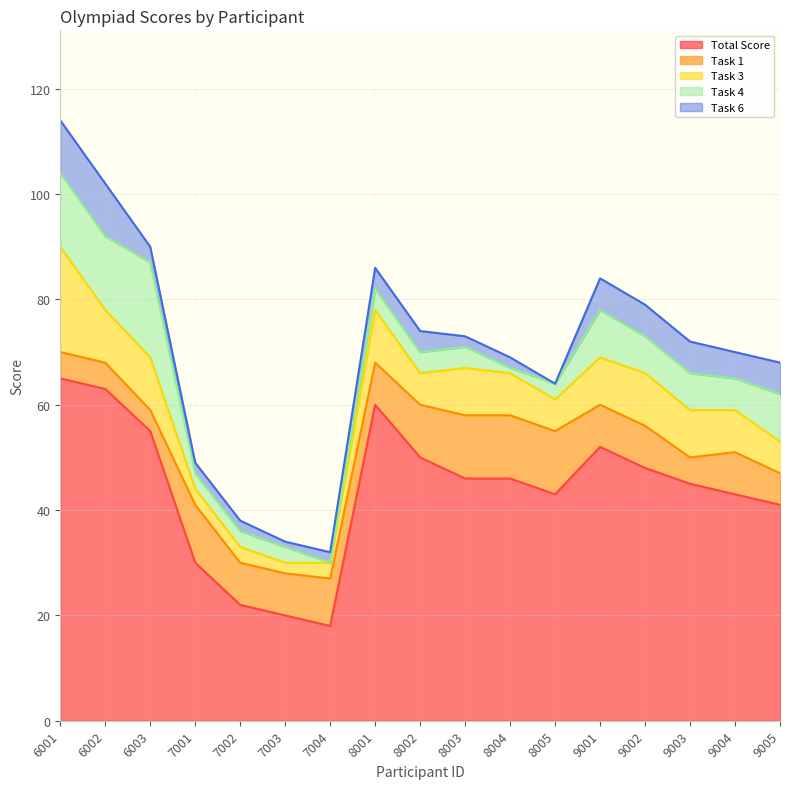

What is the highest value of the Total Score series?

65